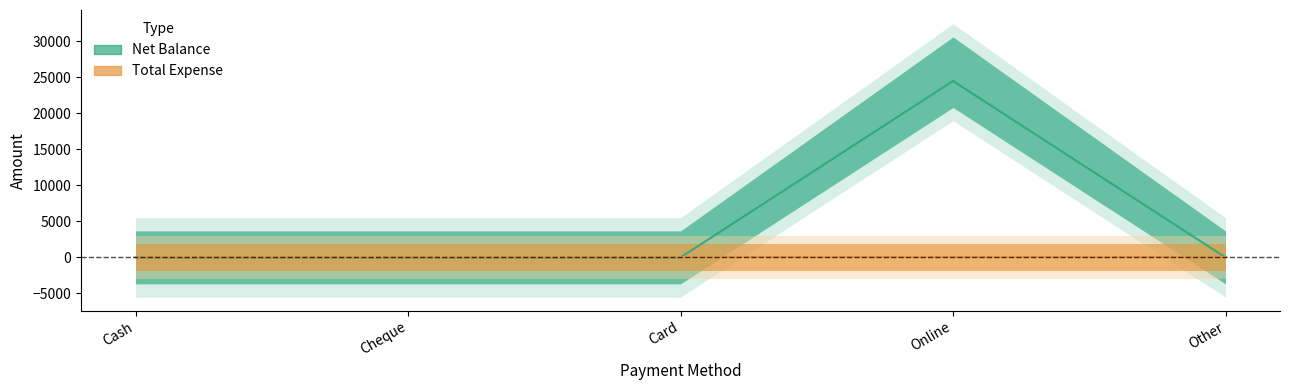

Rank the categories by value from highest to lowest.

Online, Cash, Cheque, Card, Other